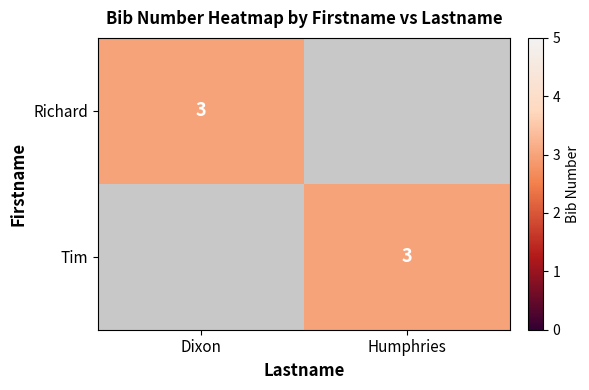

The value of Richard at Dixon is 1. True or false?

False